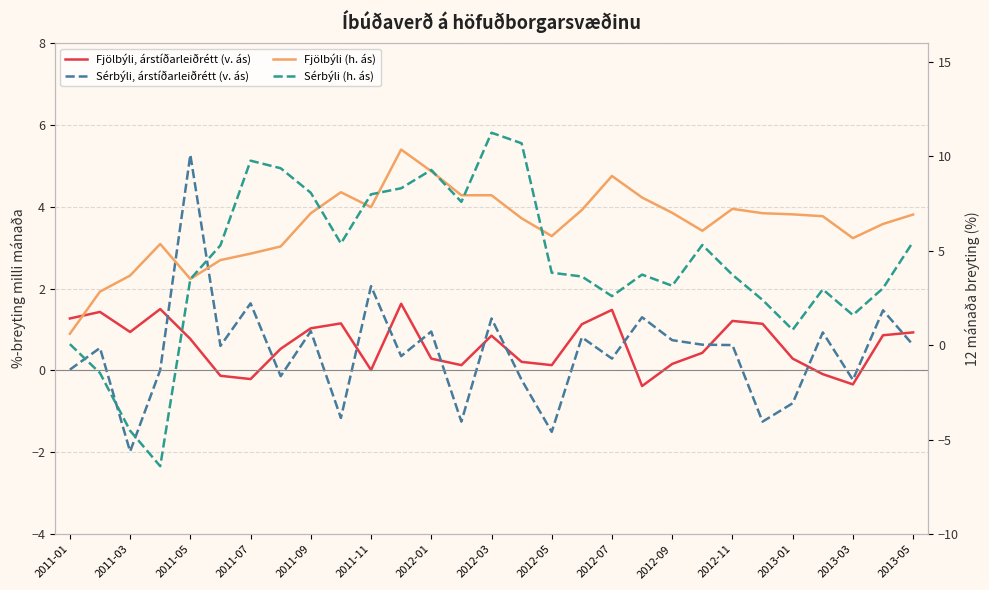

Rank the series at 2011-01 from highest to lowest value.

Fjölbýli, árstíðarleiðrétt (v. ás), Fjölbýli (h. ás), Sérbýli (h. ás), Sérbýli, árstíðarleiðrétt (v. ás)